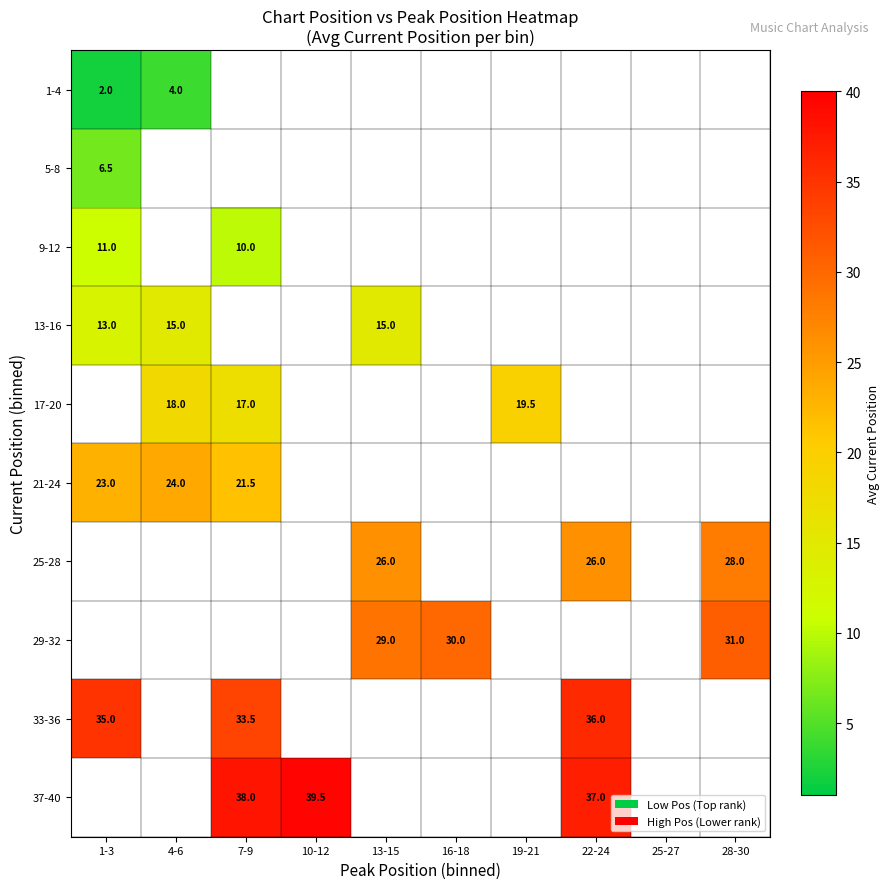

Which category has the lowest value across all series?

1-3